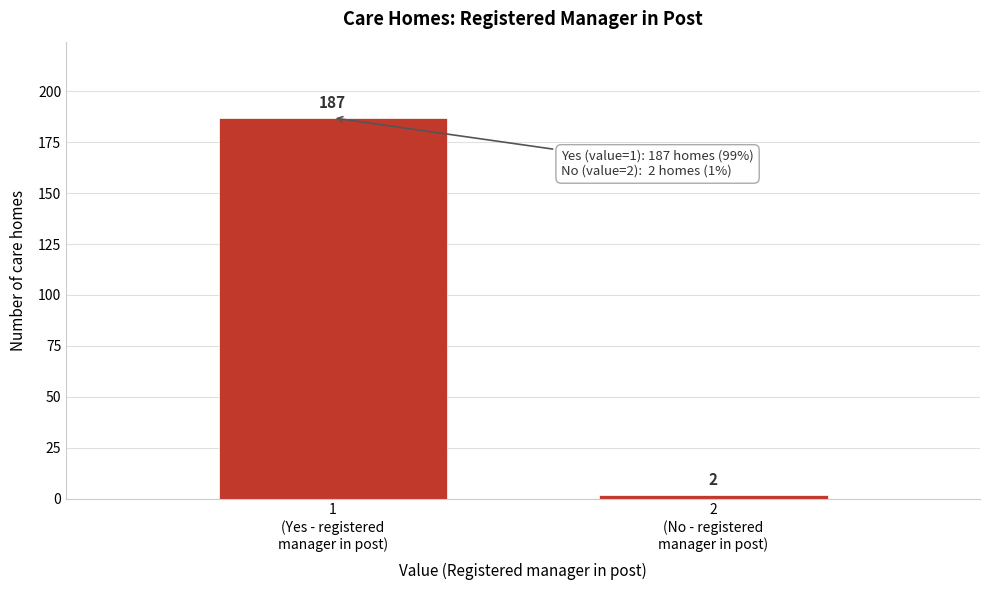

Reading left to right, transcribe all the data shown in this chart.

187	2